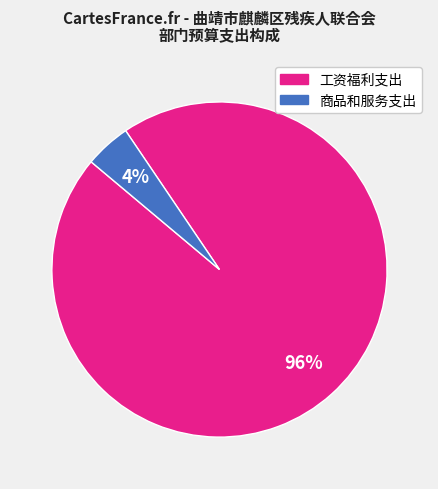

Count the number of slices in the pie.

2